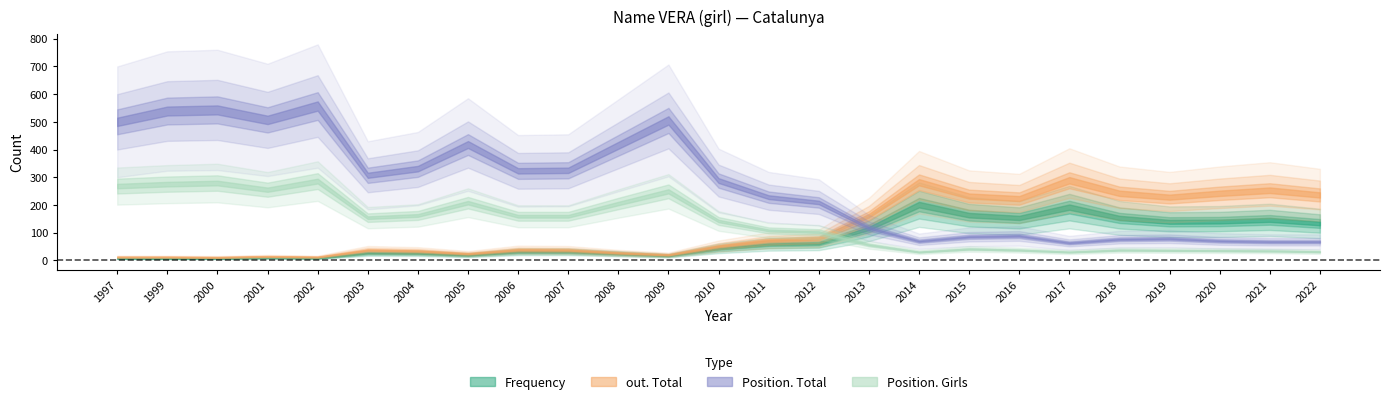

Rank the series at 2016 from highest to lowest value.

out. Total, Frequency, Position. Total, Position. Girls